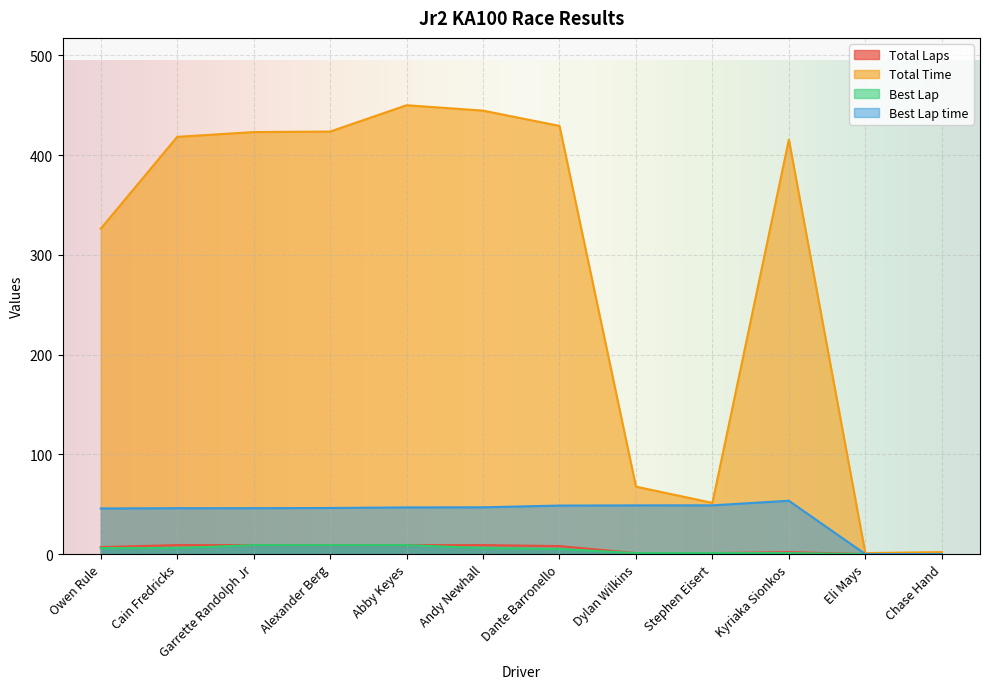

Rank the categories by Best Lap value from highest to lowest.

Garrette Randolph Jr, Alexander Berg, Abby Keyes, Owen Rule, Cain Fredricks, Andy Newhall, Dante Barronello, Dylan Wilkins, Stephen Eisert, Kyriaka Sionkos, Eli Mays, Chase Hand